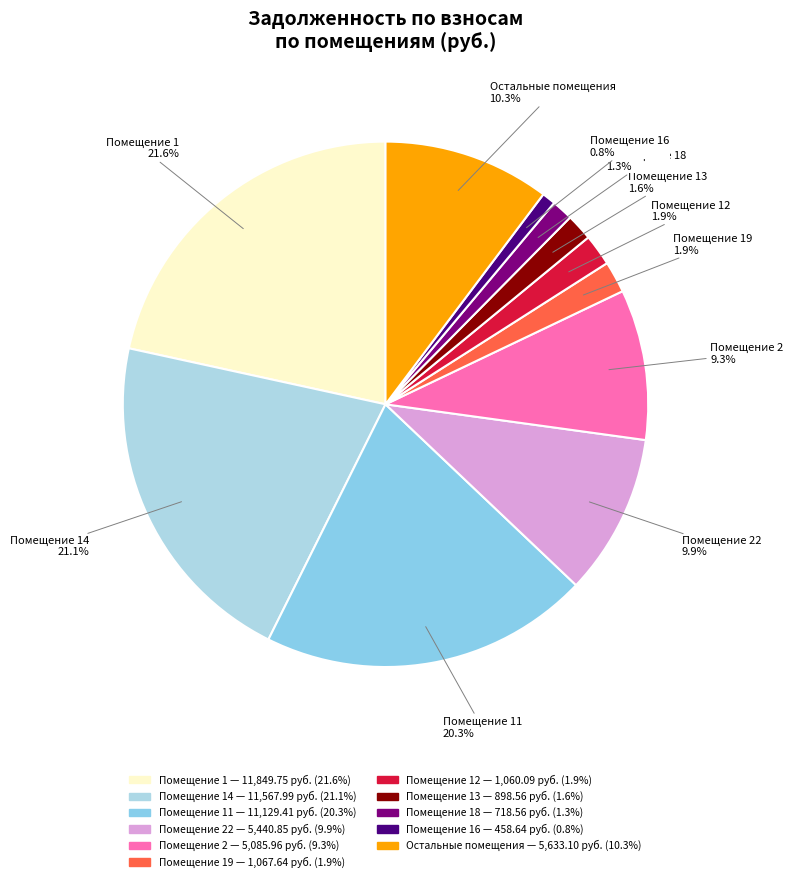

Is the sum of Помещение 2 and Помещение 11 greater than half?

No